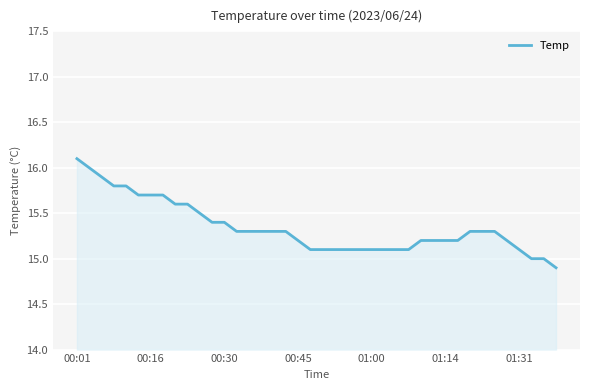

What is the greatest value displayed?

16.1